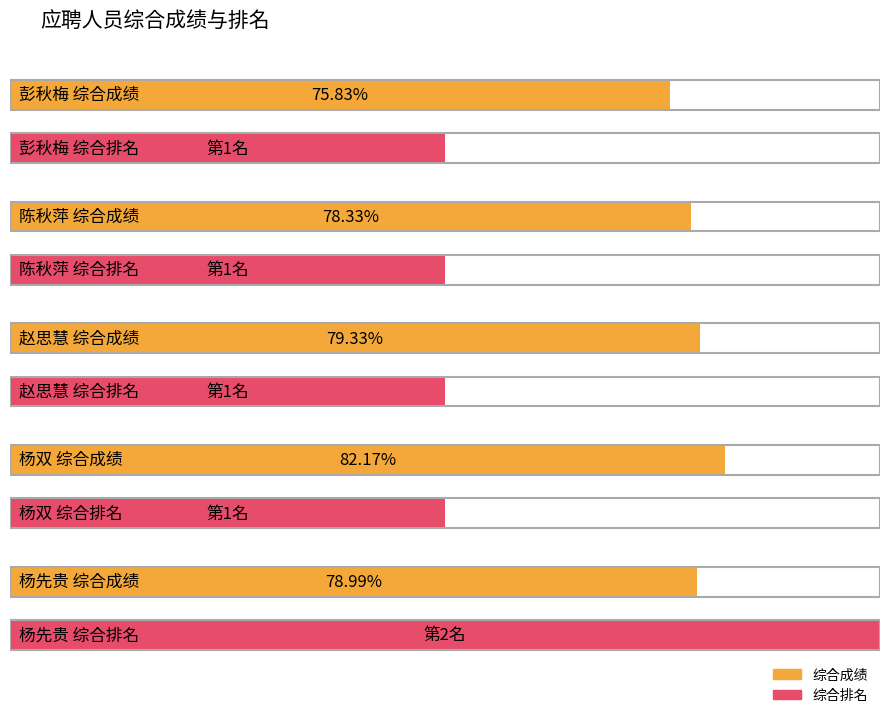

At which label is 综合成绩 closest to 79?

杨先贵